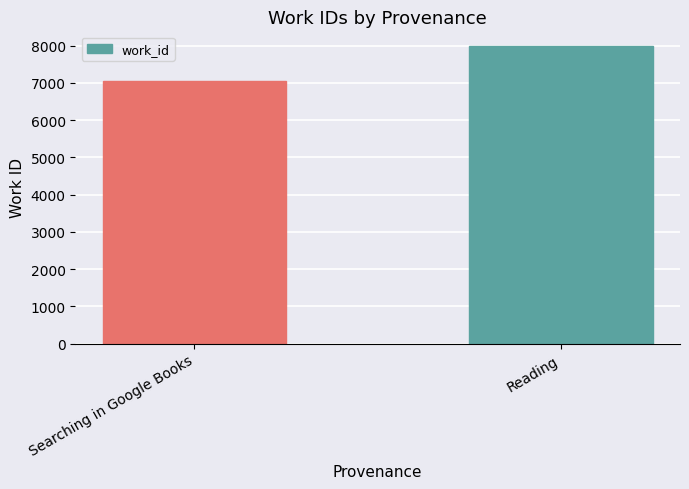

What value does the data have at Searching in Google Books, to the nearest 10?

7060